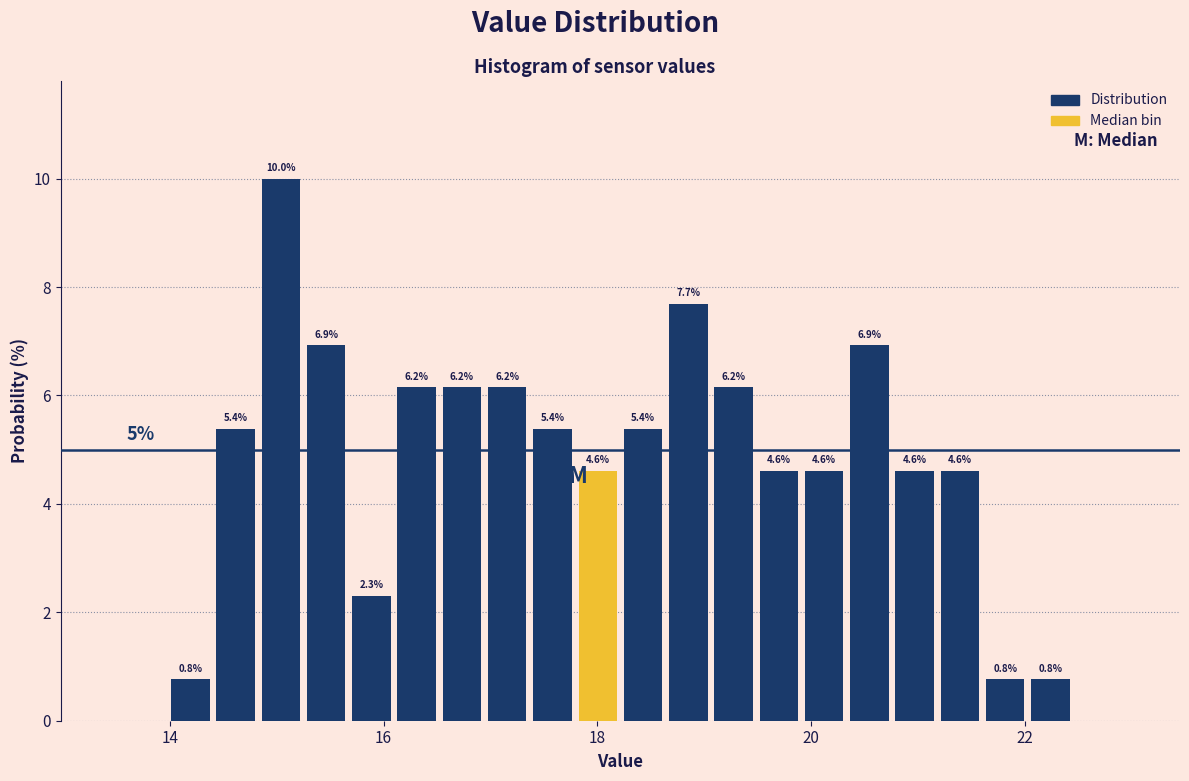

Around what value on the x-axis is the tallest bar? Give the approximate position of its centre, as read against the axis.

15.0